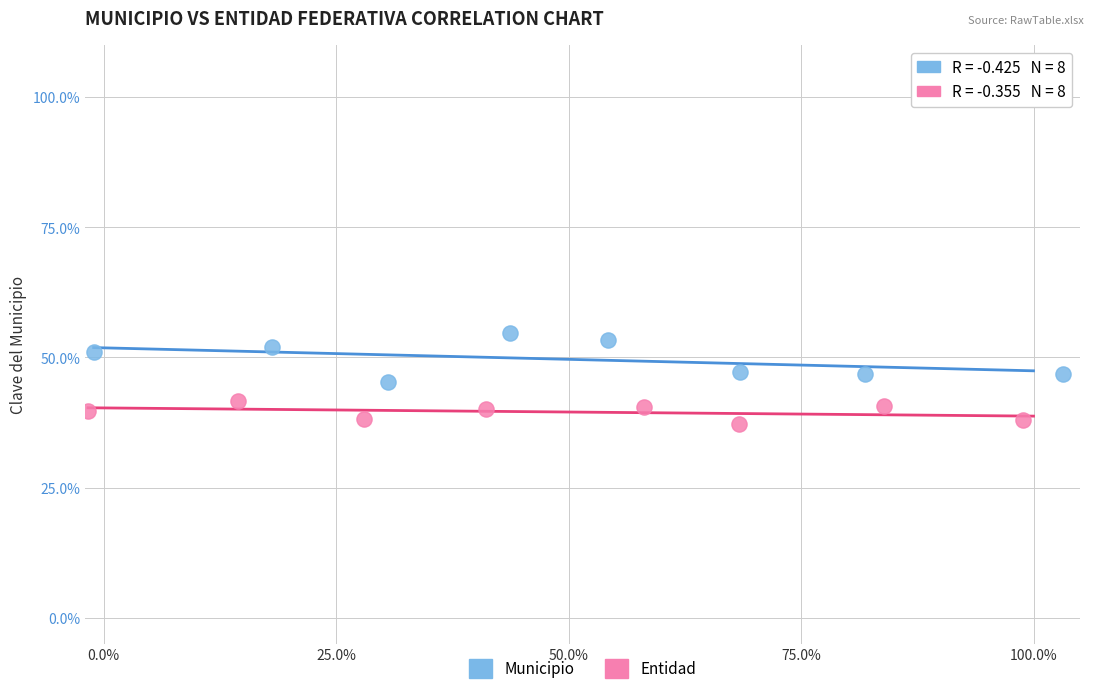

What are all the series names shown in the legend?

Municipio, Entidad